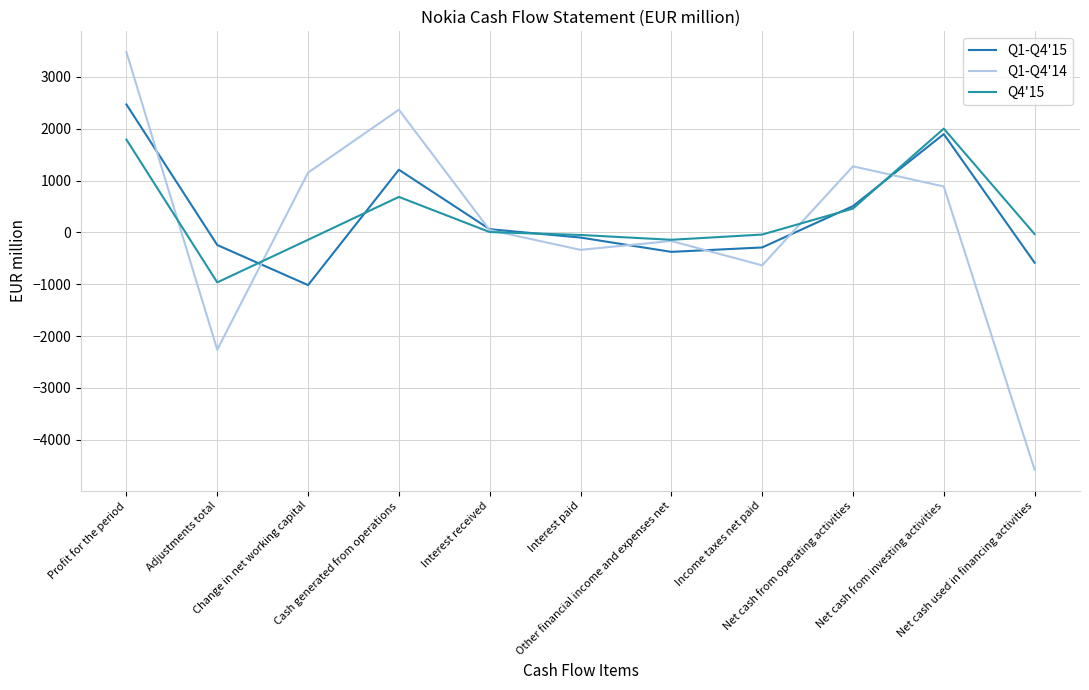

At how many categories does at least one series exceed 631?

5